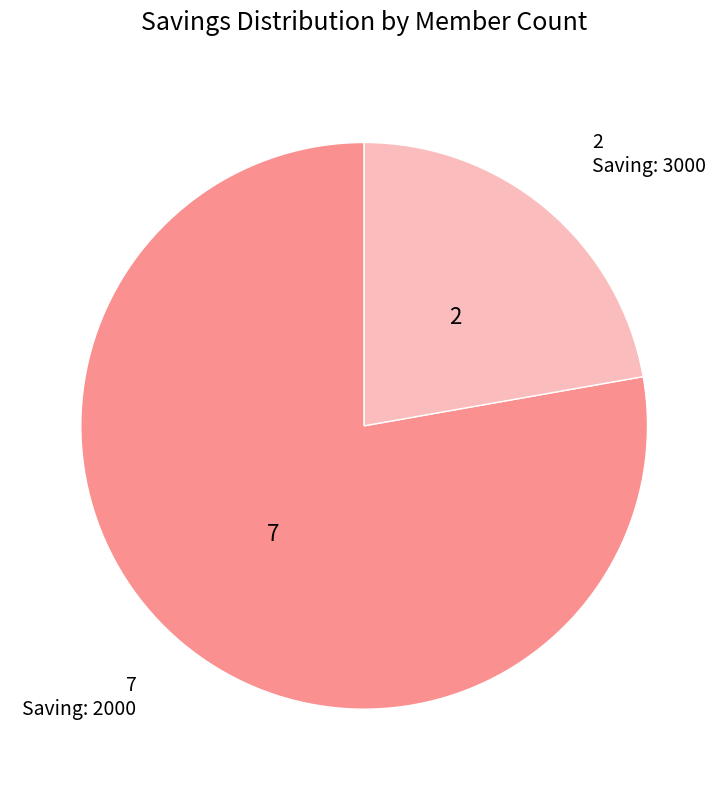

Which slice is the smallest?

Saving: 3000